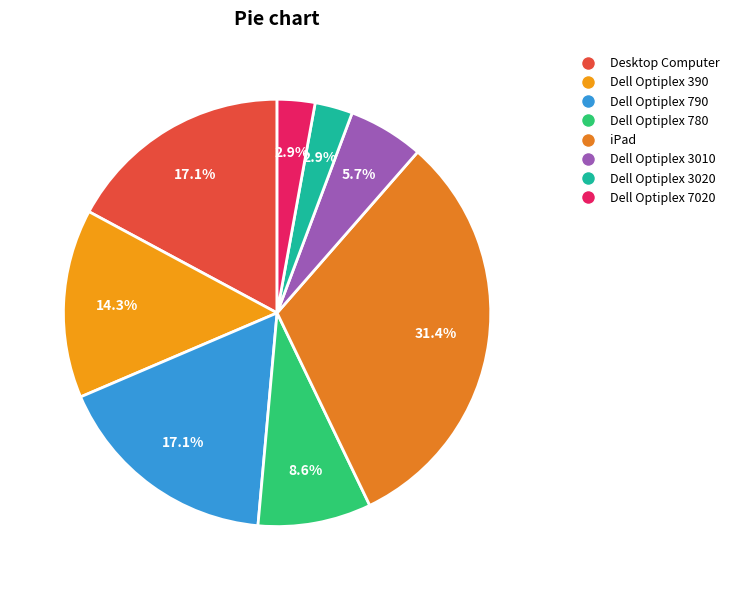

Which has a higher value, Dell Optiplex 780 or Dell Optiplex 3020?

Dell Optiplex 780